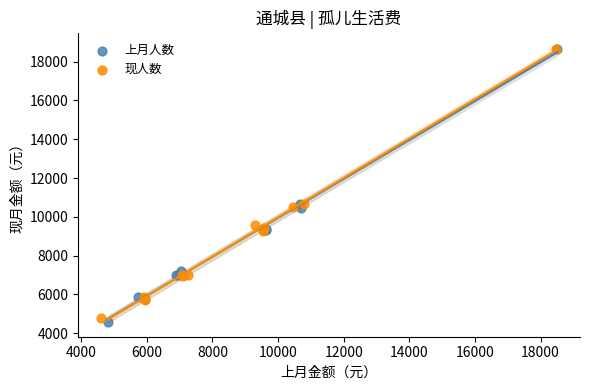

Which series has the widest spread of Y values?

上月人数